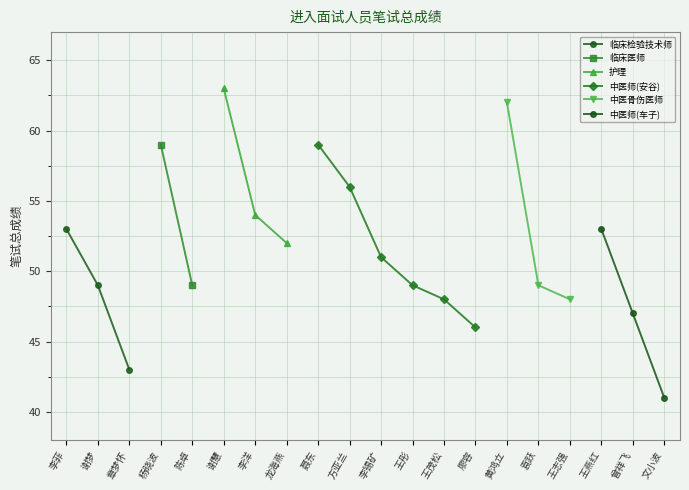

Reading left to right, what are all the values shown in this chart?

53	49	43	59	49	63	54	52	59	56	51	49	48	46	62	49	48	53	47	41